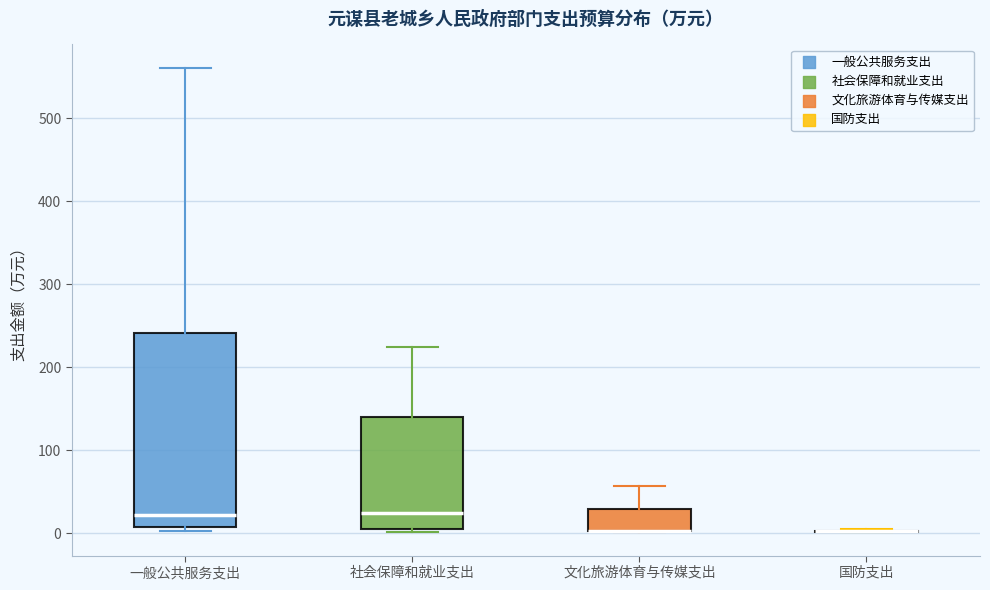

Comparing the boxes themselves (not the whiskers), which one is the tallest?

一般公共服务支出